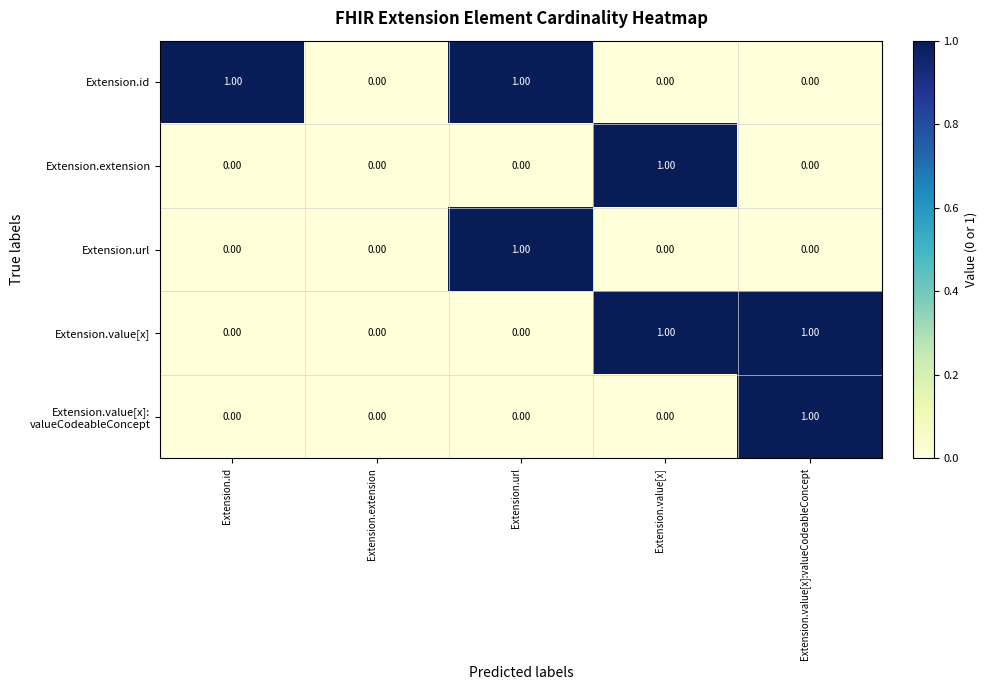

At Extension.extension, list the series in order from largest to smallest.

Extension.id, Extension.extension, Extension.url, Extension.value[x], Extension.value[x]: valueCodeableConcept